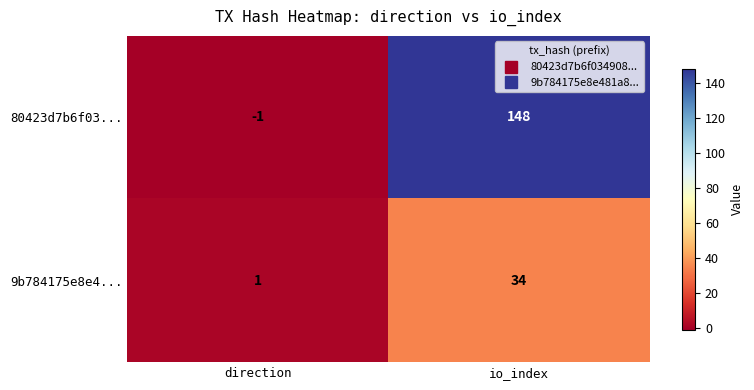

Which series changed the most between direction and io_index?

80423d7b6f03...